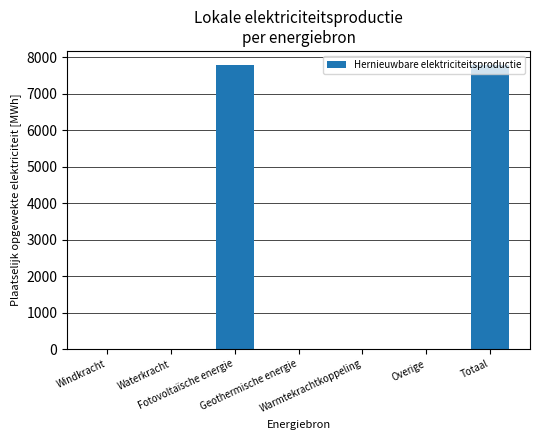

The value at Warmtekrachtkoppeling is 0.0. True or false?

True